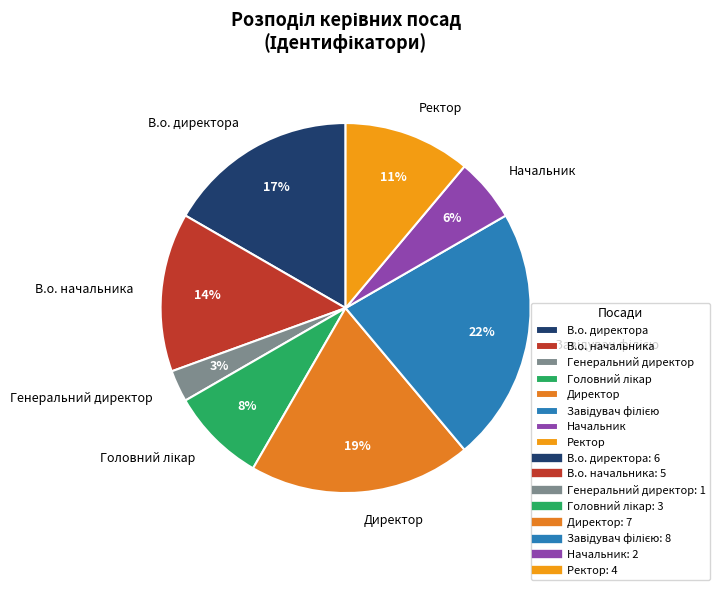

True or false: Директор accounts for 10% of the total.

False